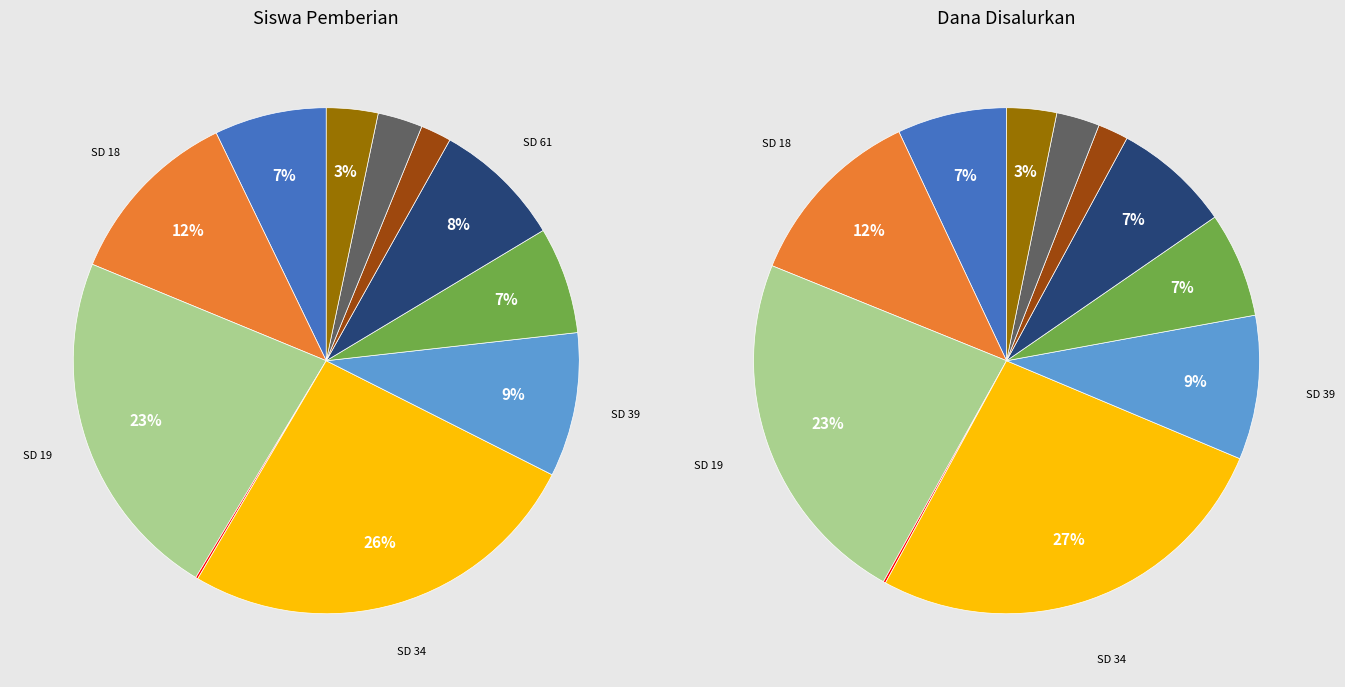

Which has a higher value, SD NEGERI 61 KENDARI or SD NEGERI 95 KENDARI?

SD NEGERI 61 KENDARI